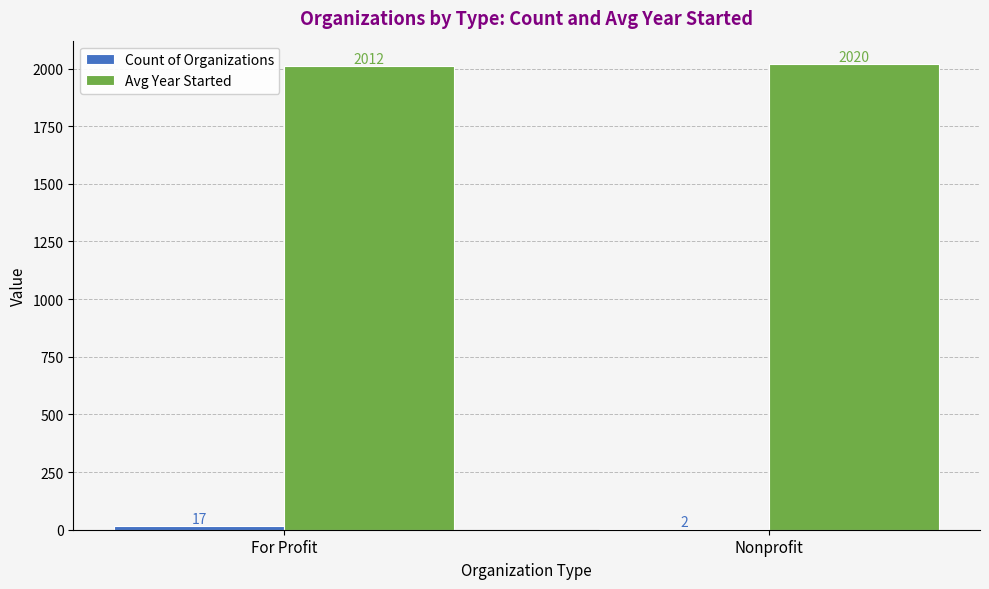

What is the sum of the Avg Year Started values at For Profit and Nonprofit?

4032